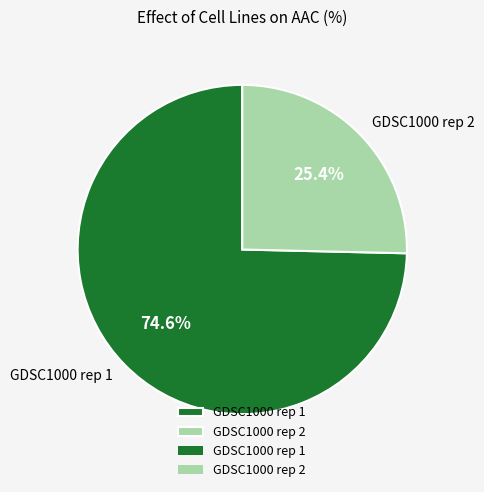

How many slices are in this pie chart?

2